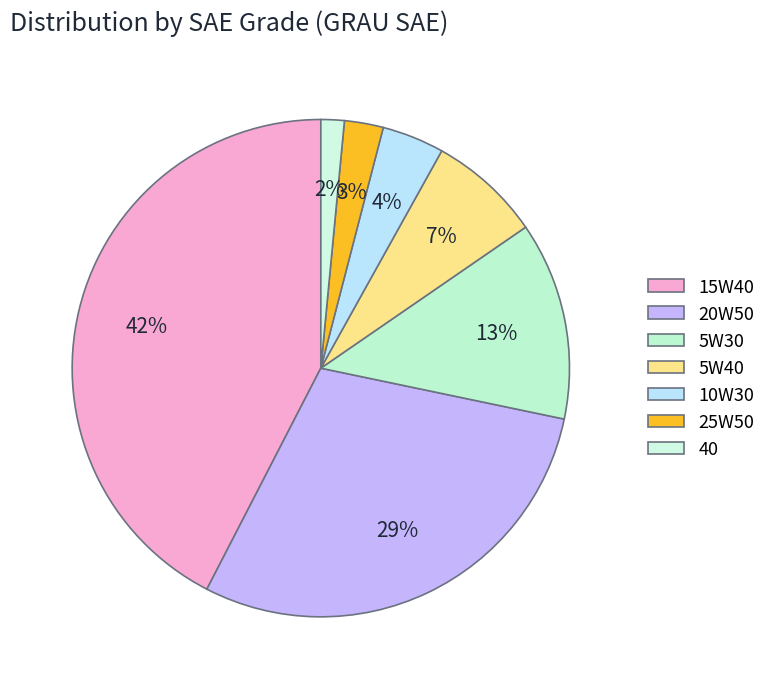

The 5W40 slice represents 7% of the pie. True or false?

True